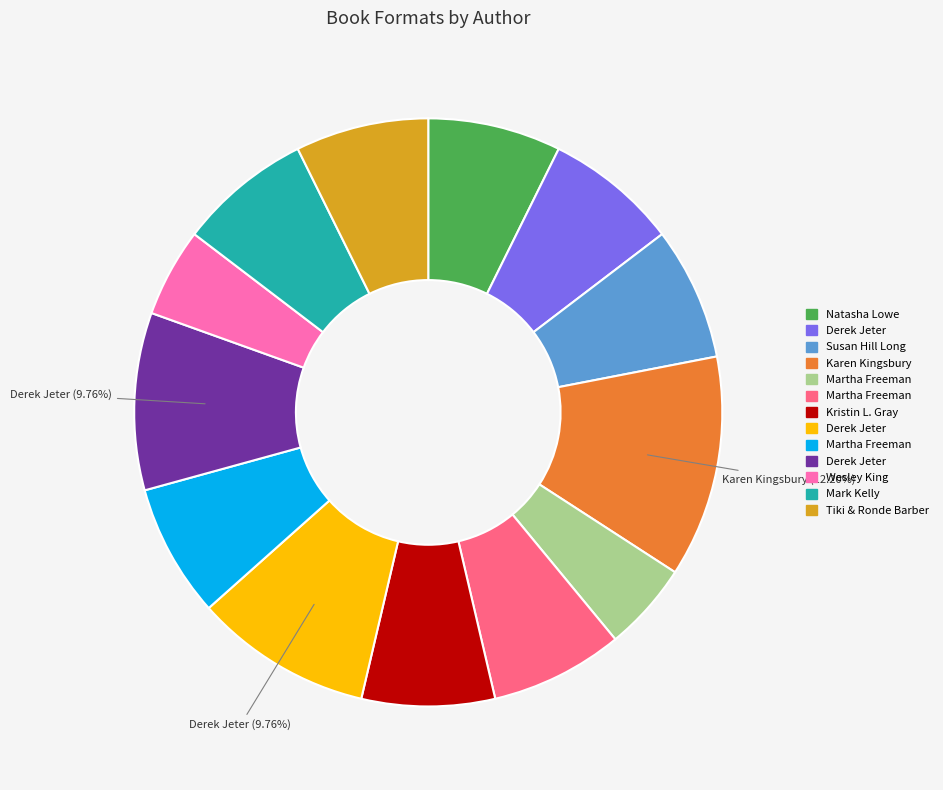

Is there a majority slice in this chart?

No